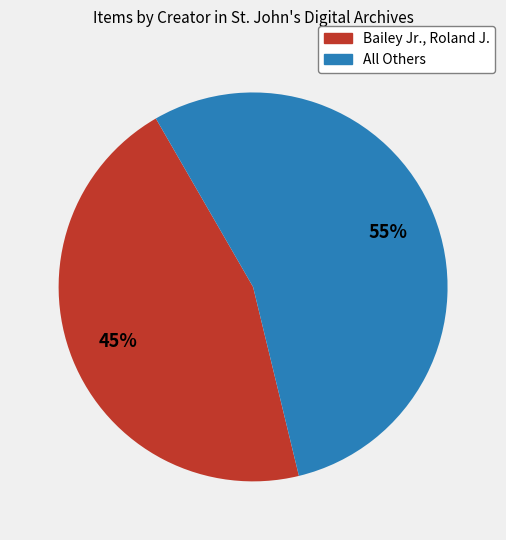

To the nearest percent, what is the average slice percentage?

50%